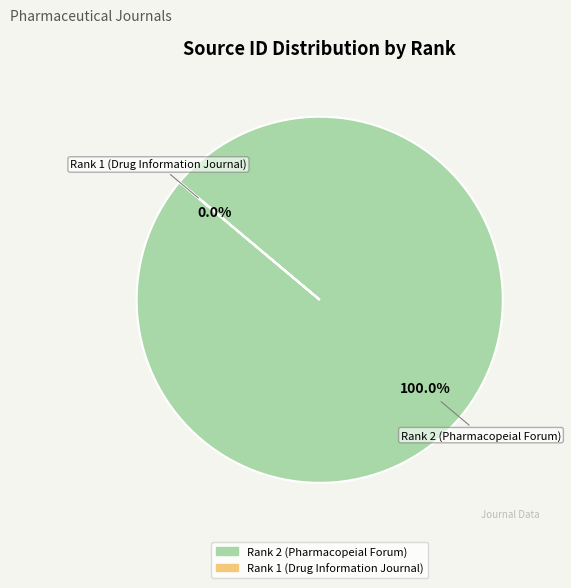

What is the change in value from Rank 2 (Pharmacopeial Forum) to Rank 1 (Drug Information Journal)?

-4700131545